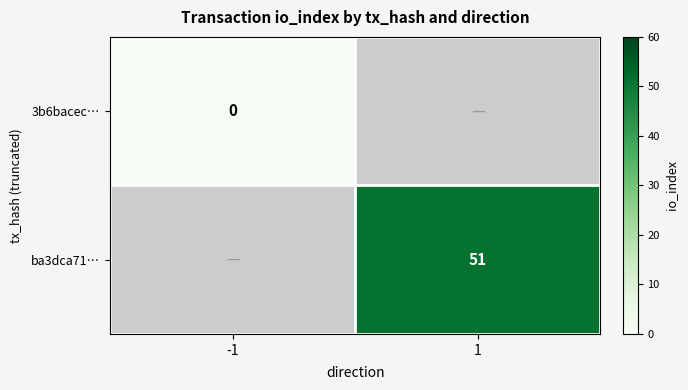

Is the value of 3b6bacec… at -1 greater than the value of ba3dca71… at 1?

No